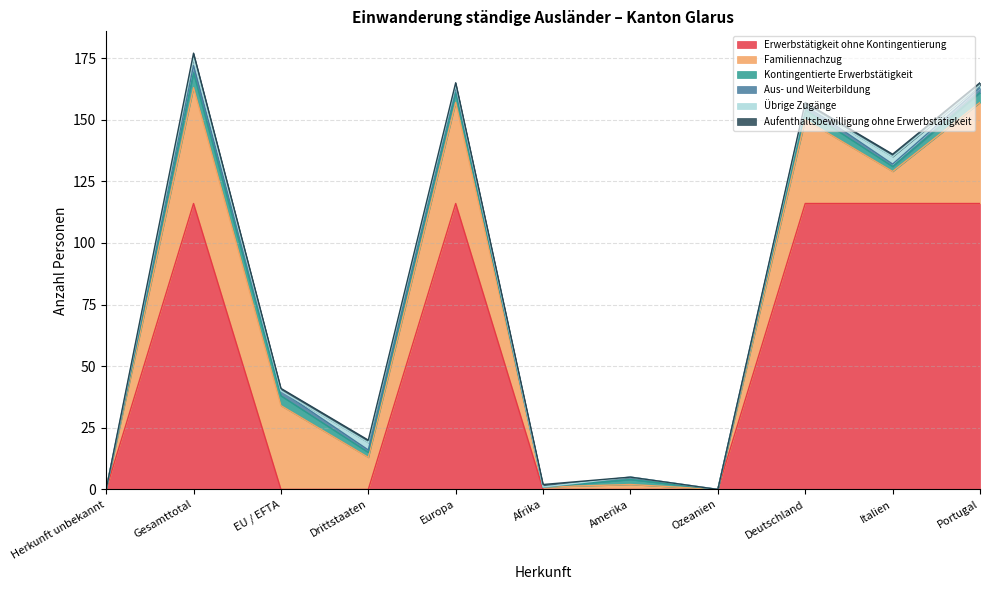

Reading left to right, list all the values displayed in this chart.

Erwerbstätigkeit ohne Kontingentierung: 0	116	0	0	116	0	0	0	116	116	116
Familiennachzug: 0	47	34	13	41	1	2	0	34	13	41
Kontingentierte Erwerbstätigkeit: 0	6	4	2	4	0	2	0	4	2	4
Aus- und Weiterbildung: 0	3	2	1	2	0	1	0	2	1	2
Übrige Zugänge: 0	3	0	3	1	0	0	0	0	3	1
Aufenthaltsbewilligung ohne Erwerbstätigkeit: 0	2	1	1	1	1	0	0	1	1	1